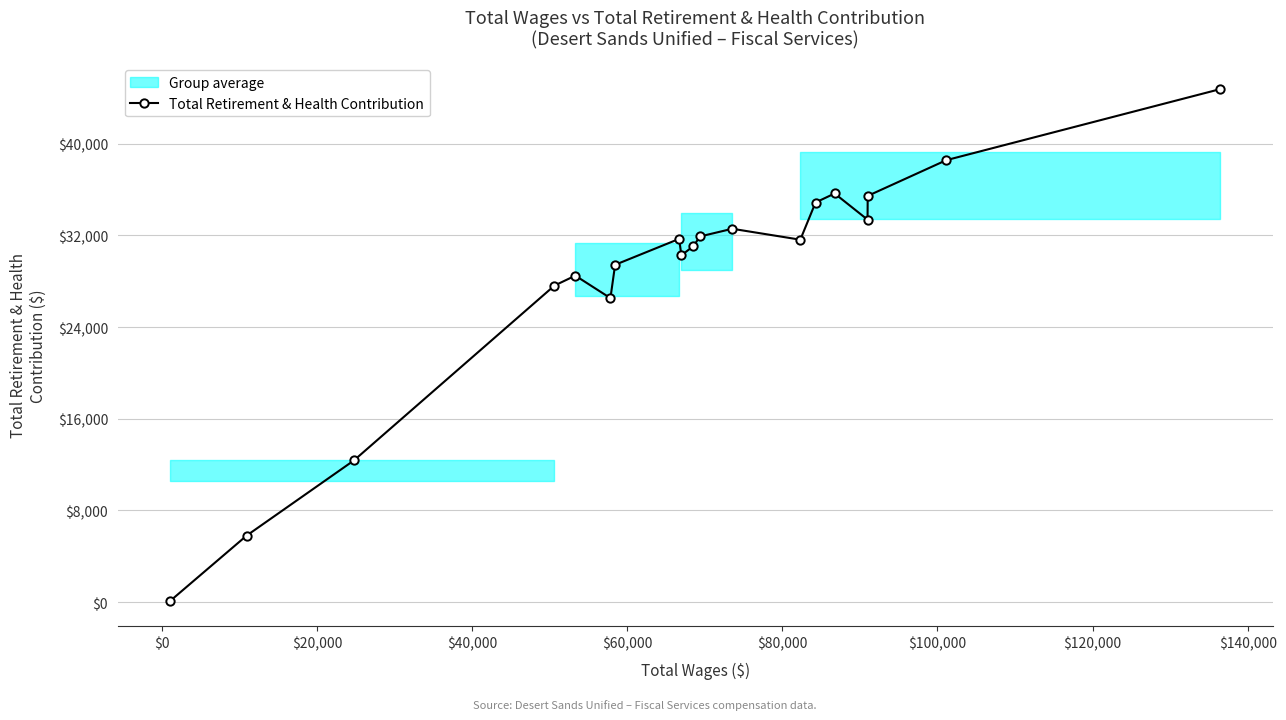

How many interior local valleys (lower than both neighbors) does the data have?

4